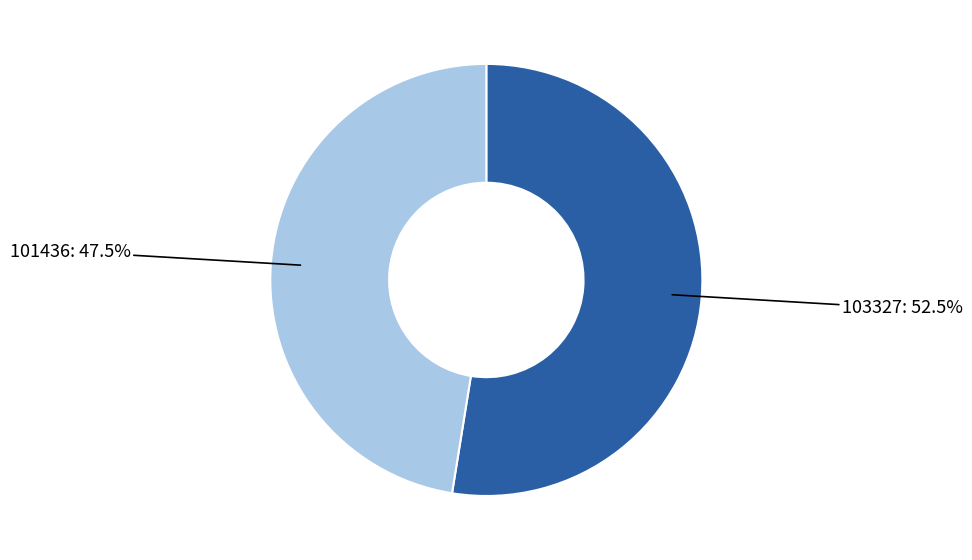

Does any single category account for the majority?

Yes